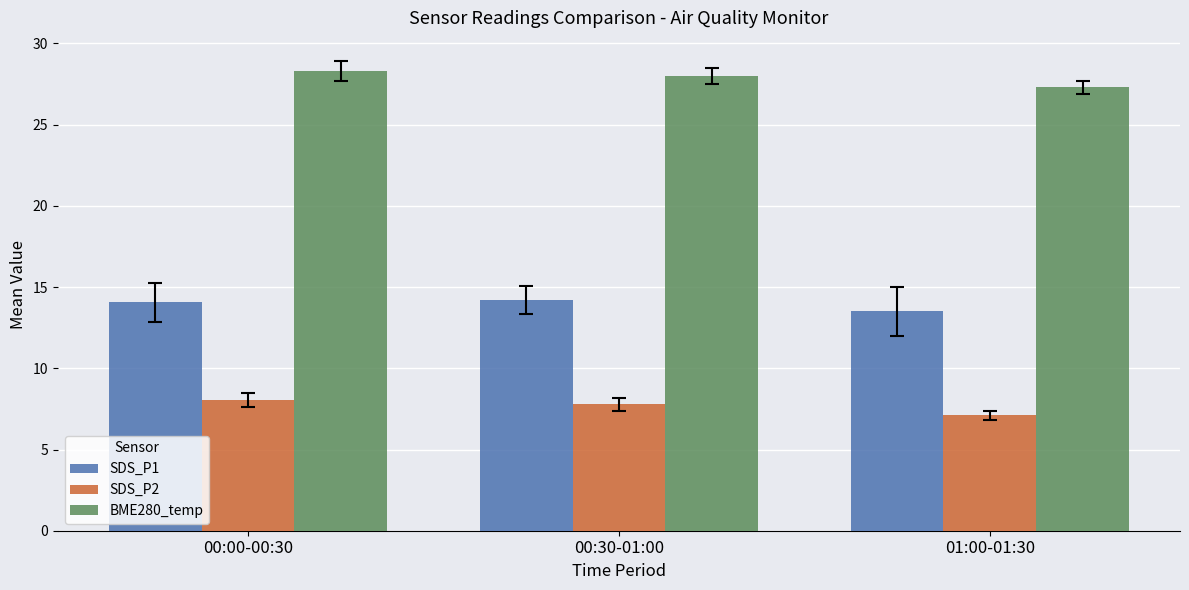

Reading left to right, list all the values displayed in this chart.

SDS_P1: 00:00-00:30=14.1	00:30-01:00=14.2	01:00-01:30=13.5
SDS_P2: 00:00-00:30=8.1	00:30-01:00=7.8	01:00-01:30=7.1
BME280_temp: 00:00-00:30=28.3	00:30-01:00=28.0	01:00-01:30=27.3